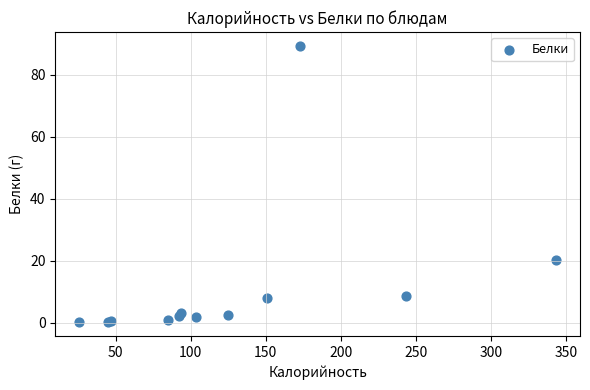

What Y value in the scatter plot is closest to 44?

20.2